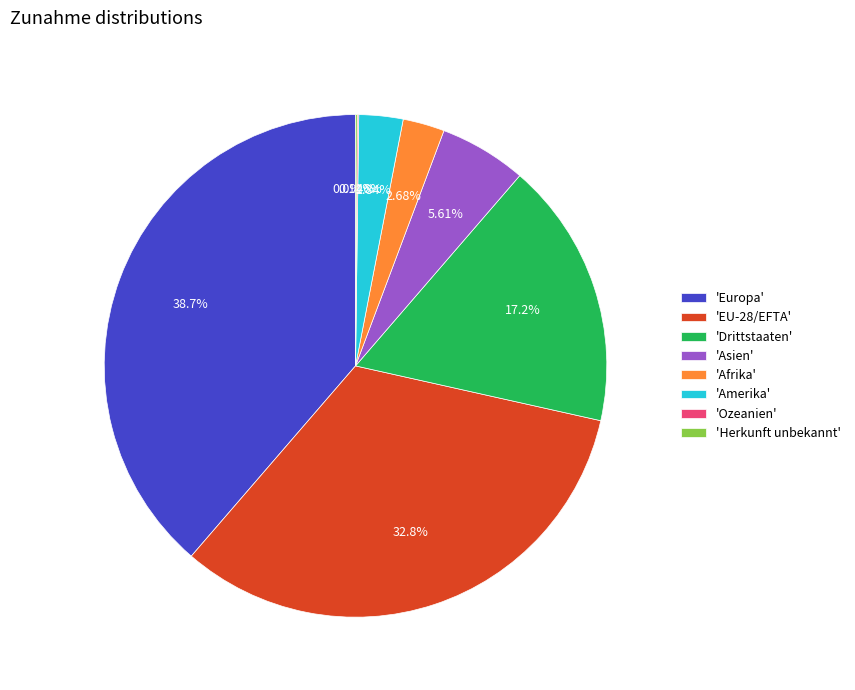

Do 'Asien' and 'Europa' together represent more than half of the pie?

No